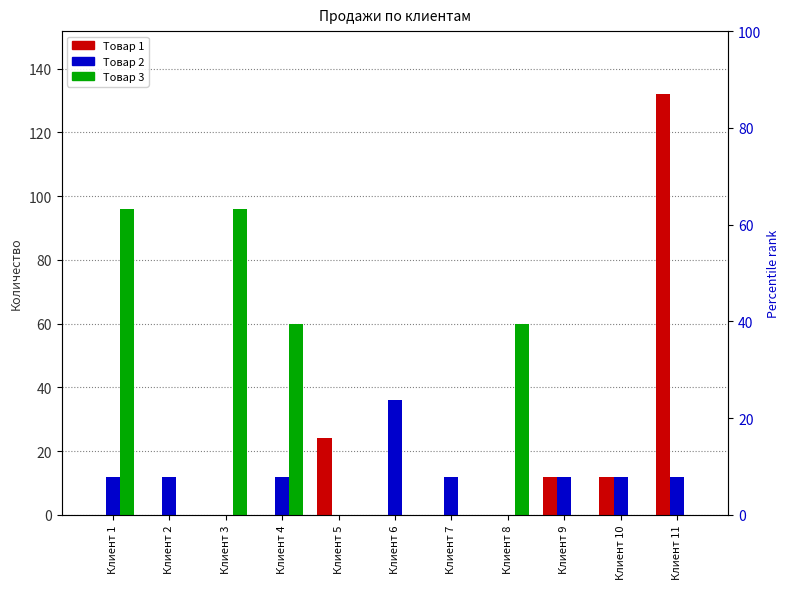

What is the sum of all Товар 2 values?

120